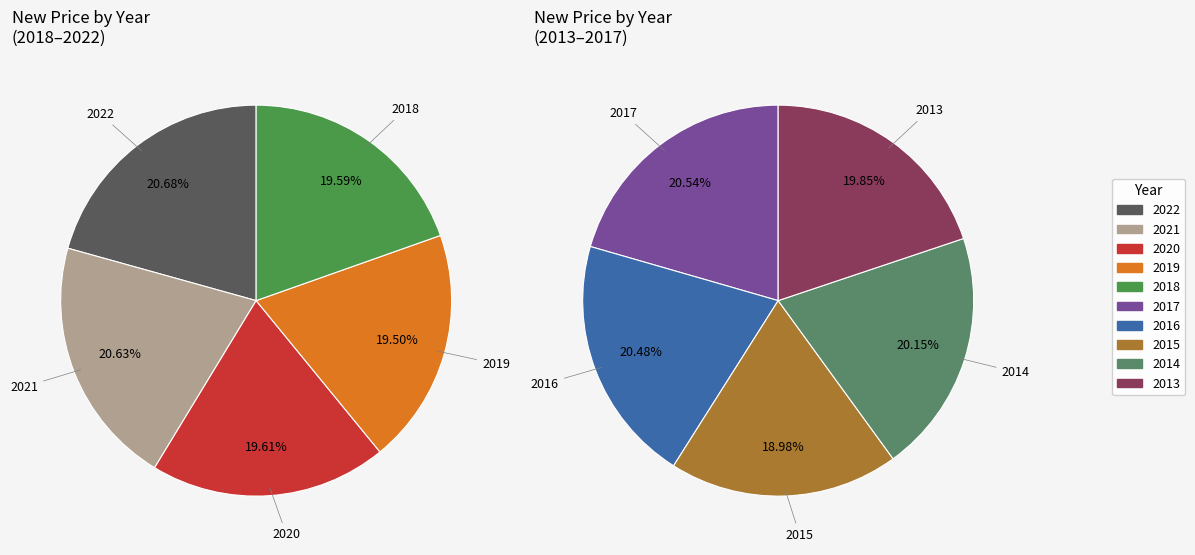

Is there any slice that represents more than half of the pie?

No